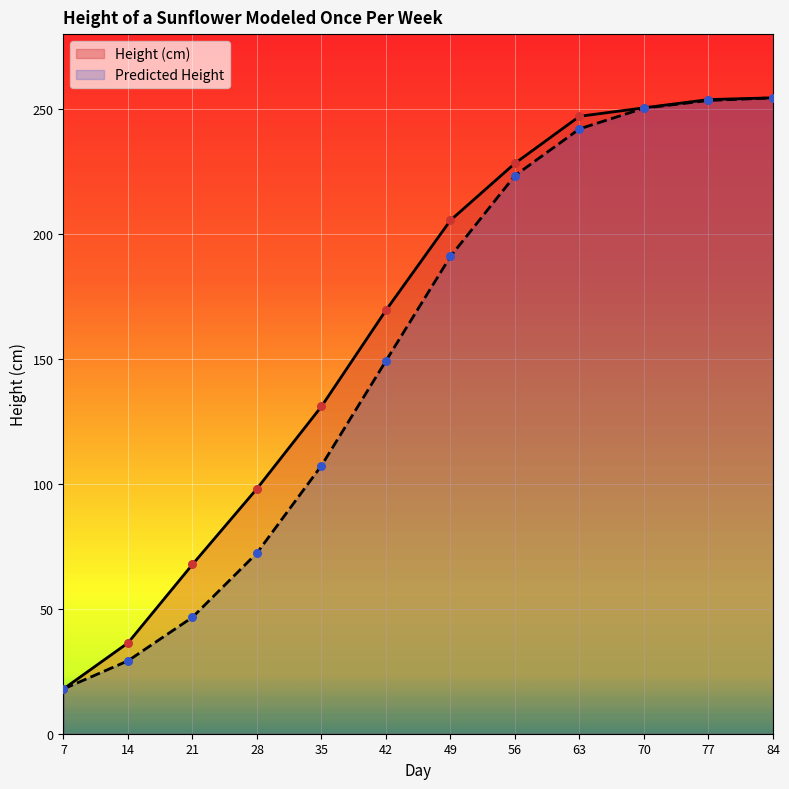

Which series contains the lowest Y value?

Height (cm)